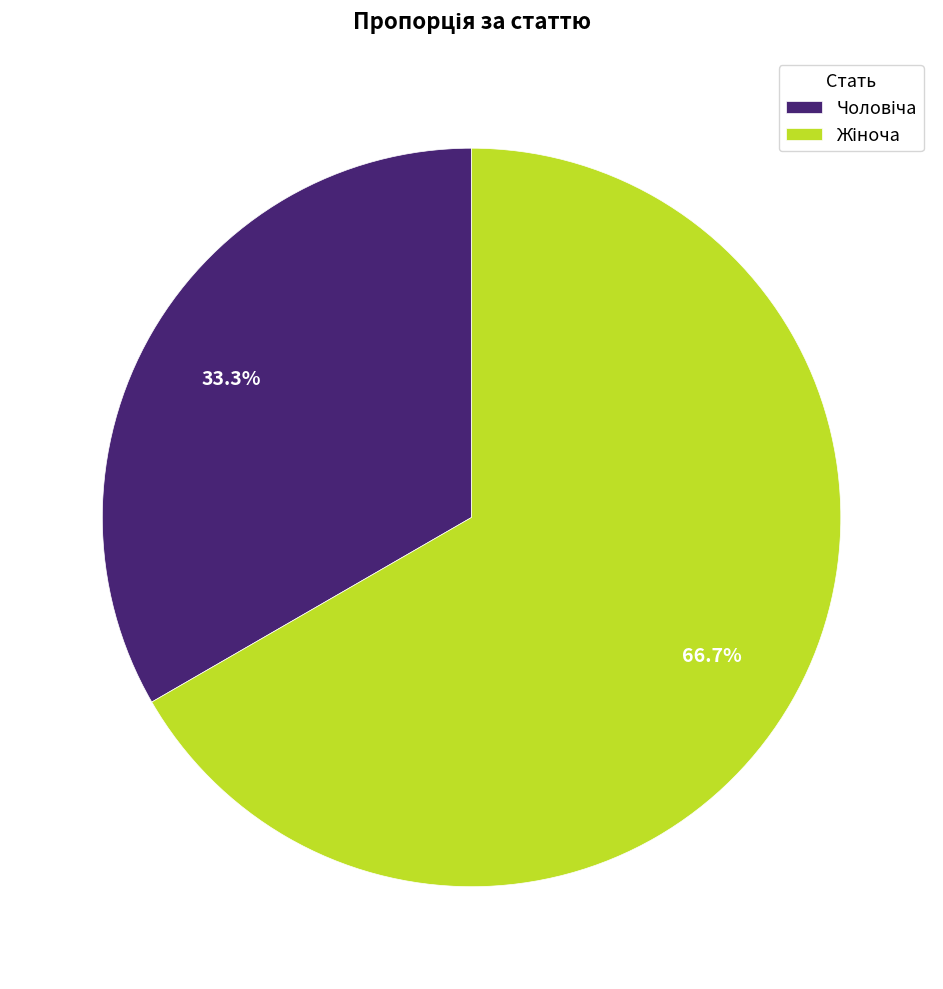

Does any single category account for the majority?

Yes